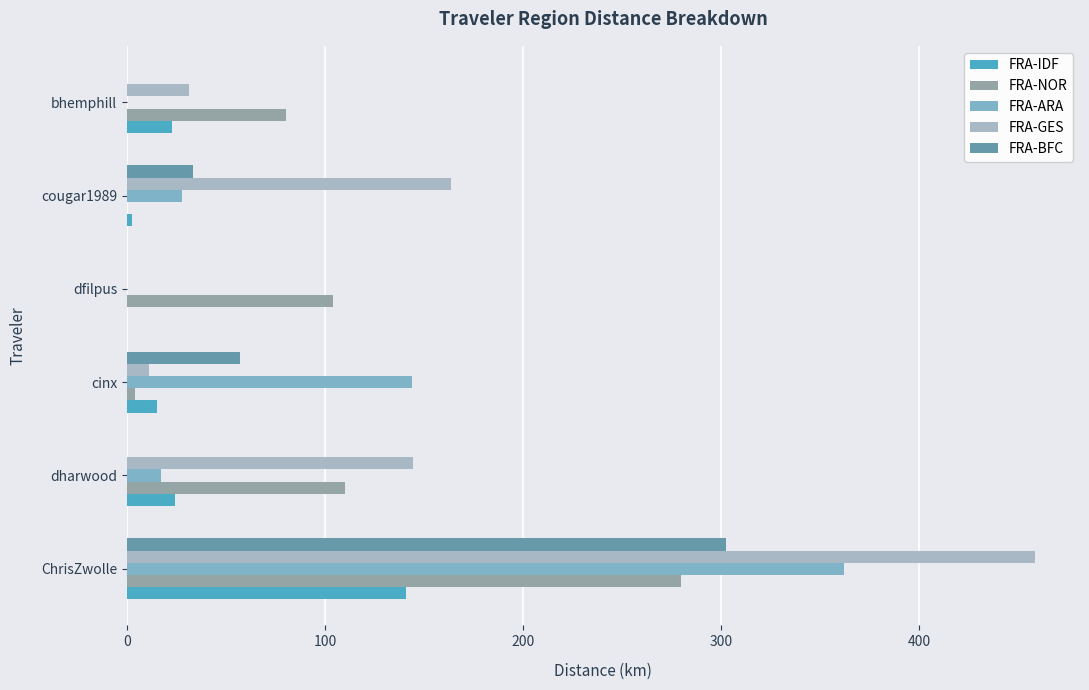

How many data points does each series have?

6